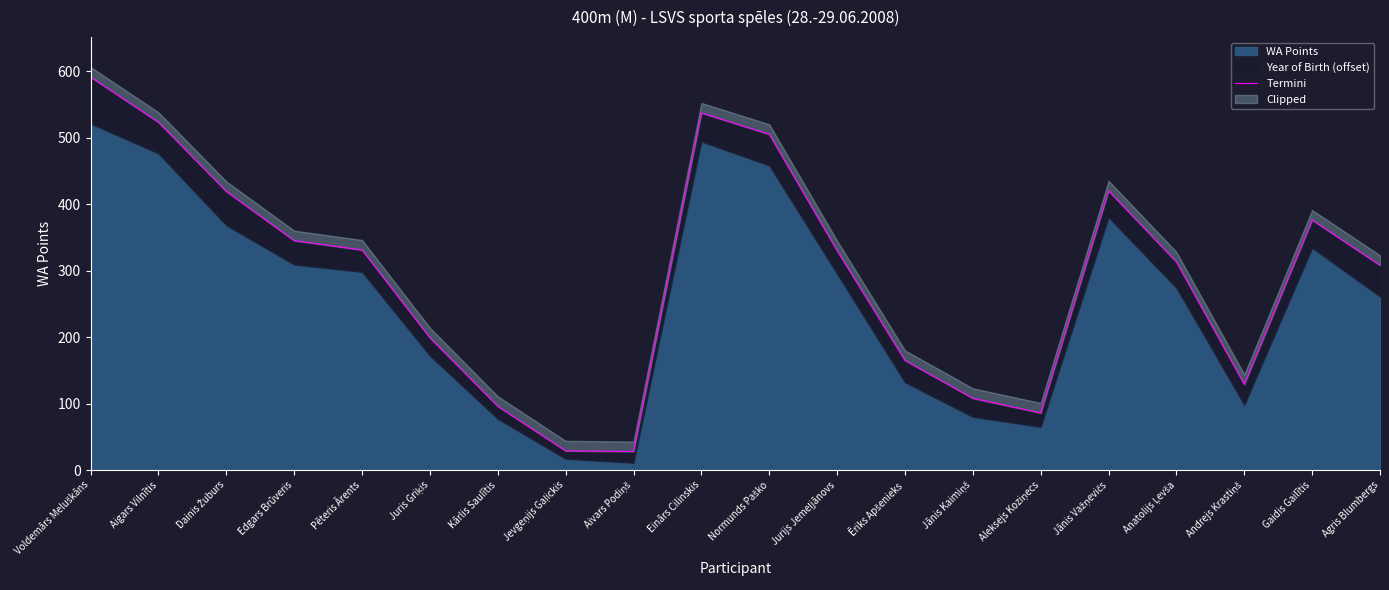

What is the minimum value shown in the chart?

28